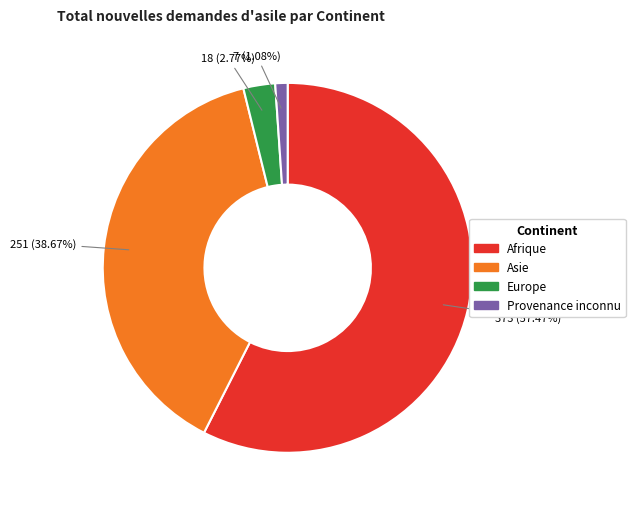

Does Afrique account for over 50% of the chart?

Yes